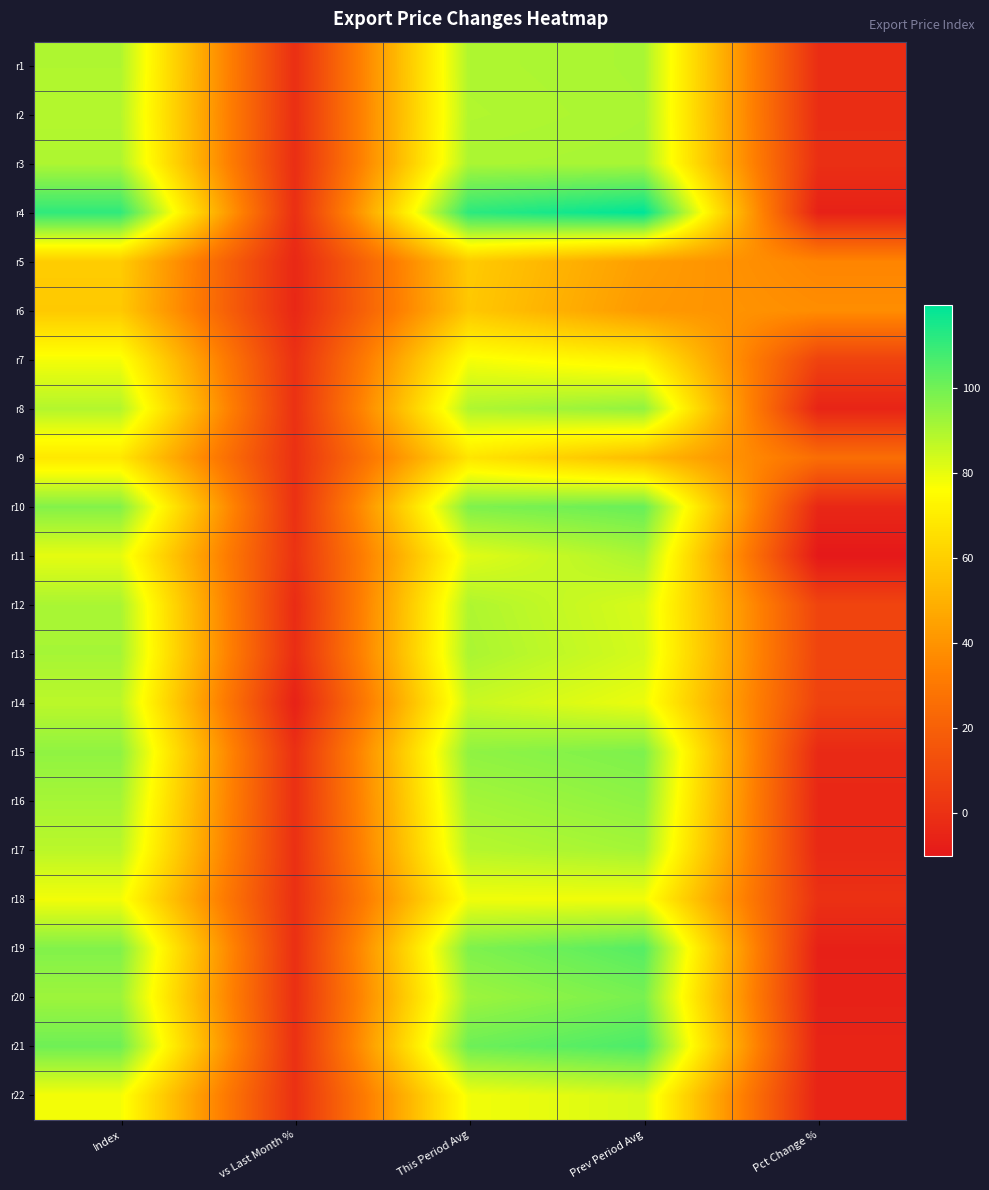

At which category does the chart reach its minimum across all series?

Pct Change %